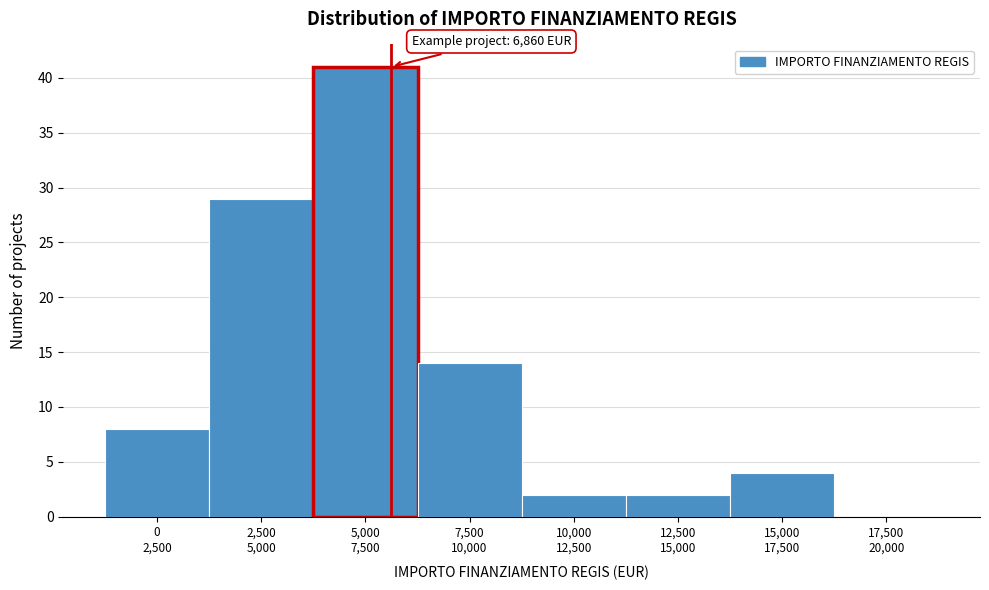

What is the sum of all values?

100